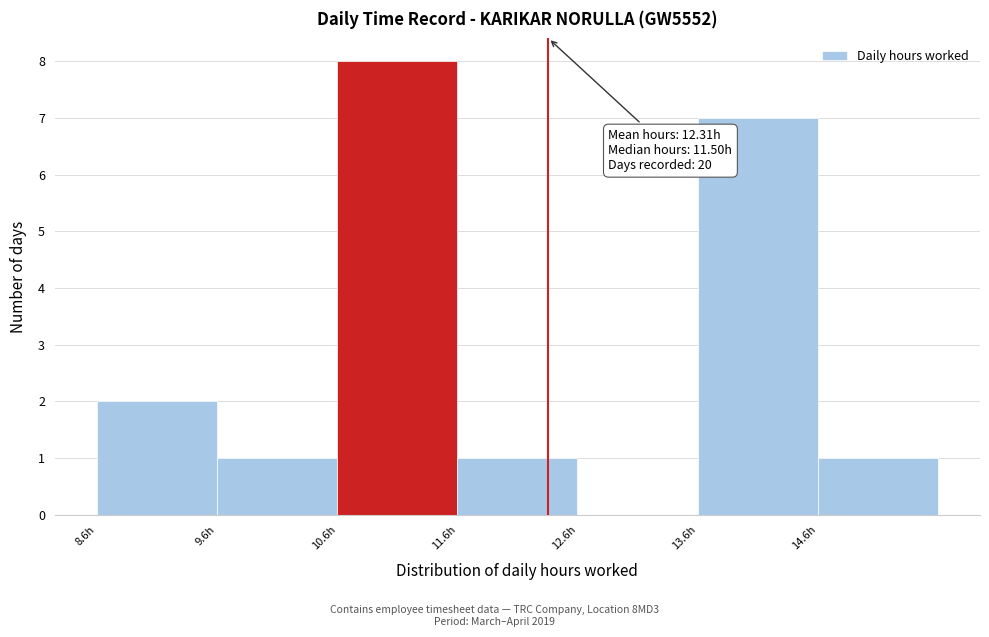

Which range on the x-axis has the tallest bar?

10.55 to 11.55